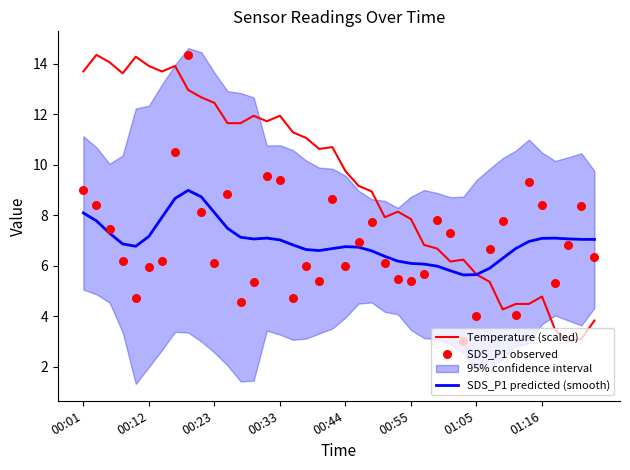

At which category is the sum across all series the highest?

8